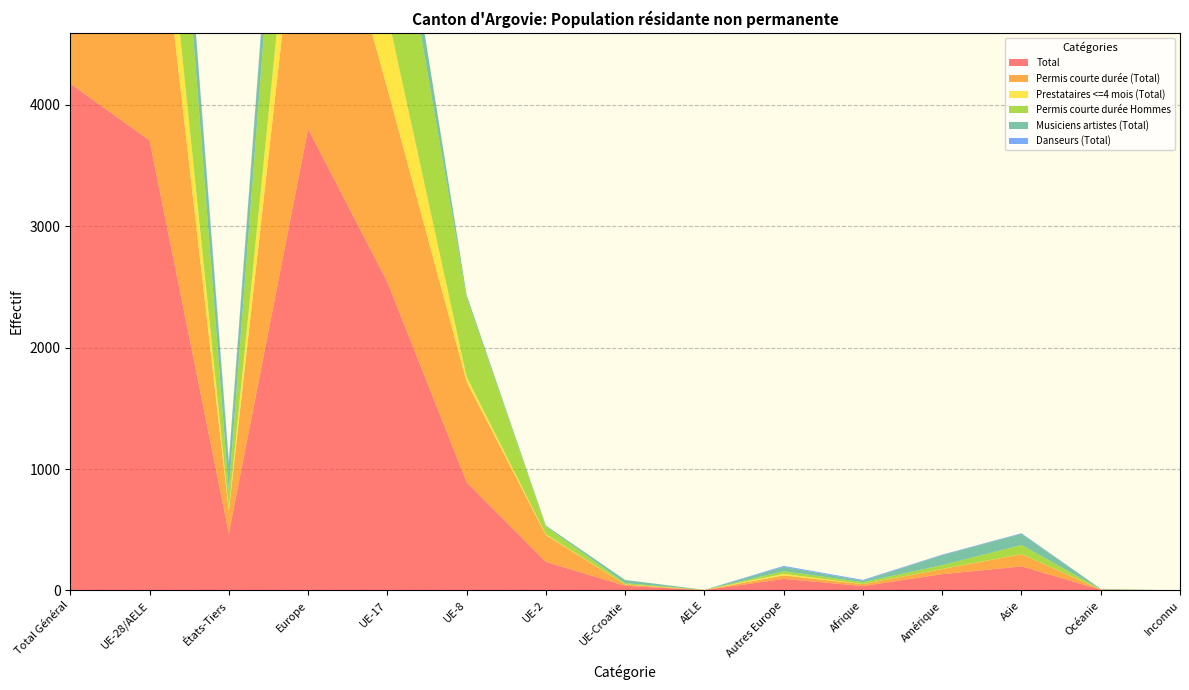

Reading left to right, transcribe all the data shown in this chart.

Total: 4175	3706	469	3801	2540	891	235	38	2	95	36	134	198	6	0
Permis courte durée (Total): 2844	2655	189	2684	1594	827	221	11	2	29	16	42	100	2	0
Prestataires <=4 mois (Total): 679	663	16	675	616	41	5	1	0	12	1	1	1	1	0
Permis courte durée Hommes: 2289	2145	144	2167	1419	651	64	10	1	22	15	31	75	1	0
Musiciens artistes (Total): 613	388	225	424	330	23	9	26	0	36	12	82	92	3	0
Danseurs (Total): 25	0	25	8	0	0	0	0	0	8	7	5	5	0	0